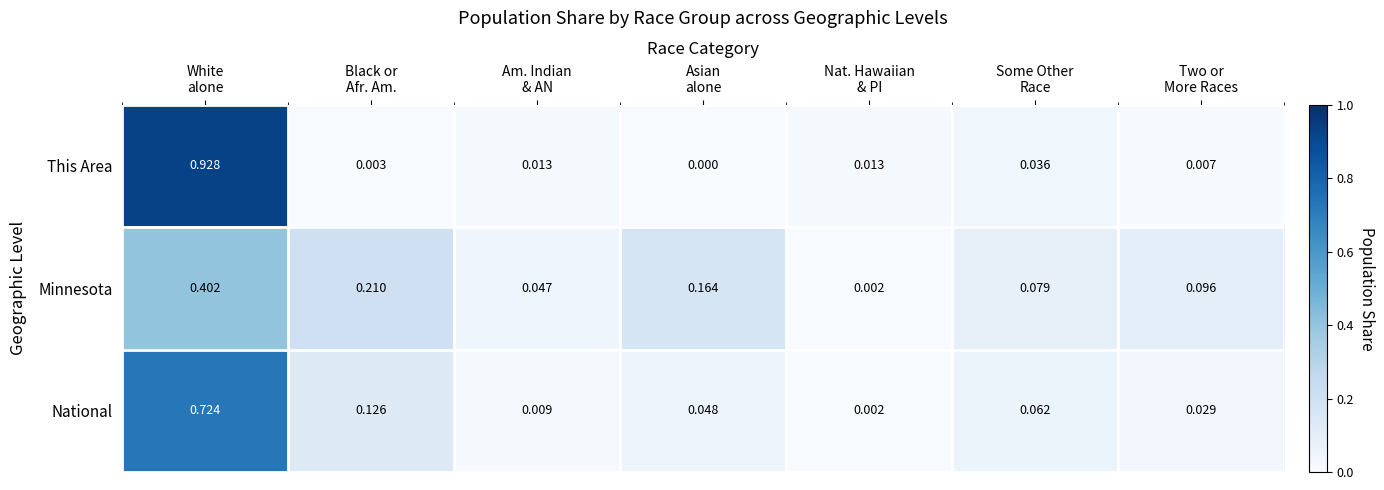

How many categories are shown in the chart?

7